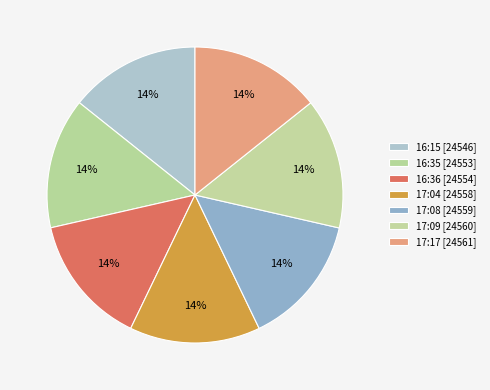

How many segments does this pie chart have?

7